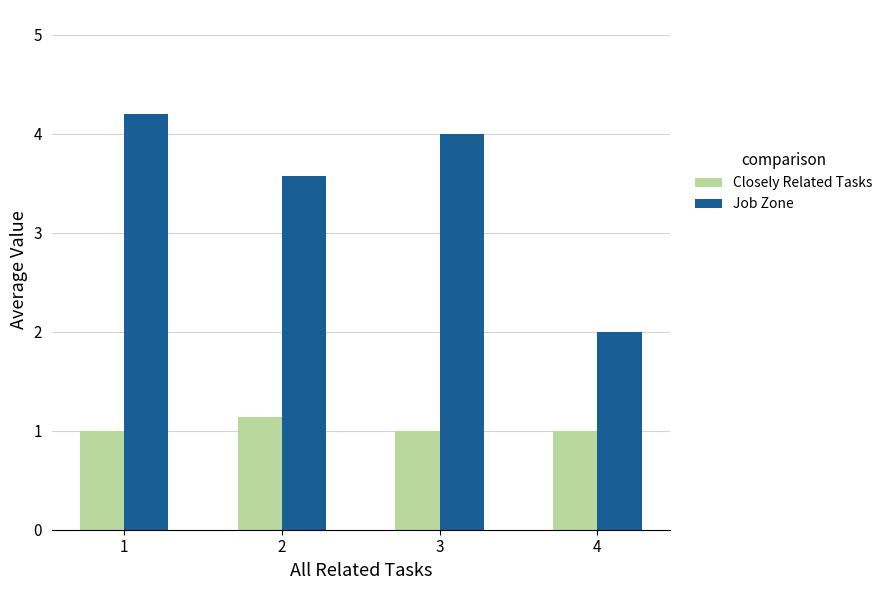

What is the difference between the highest and lowest values at 1?

3.2